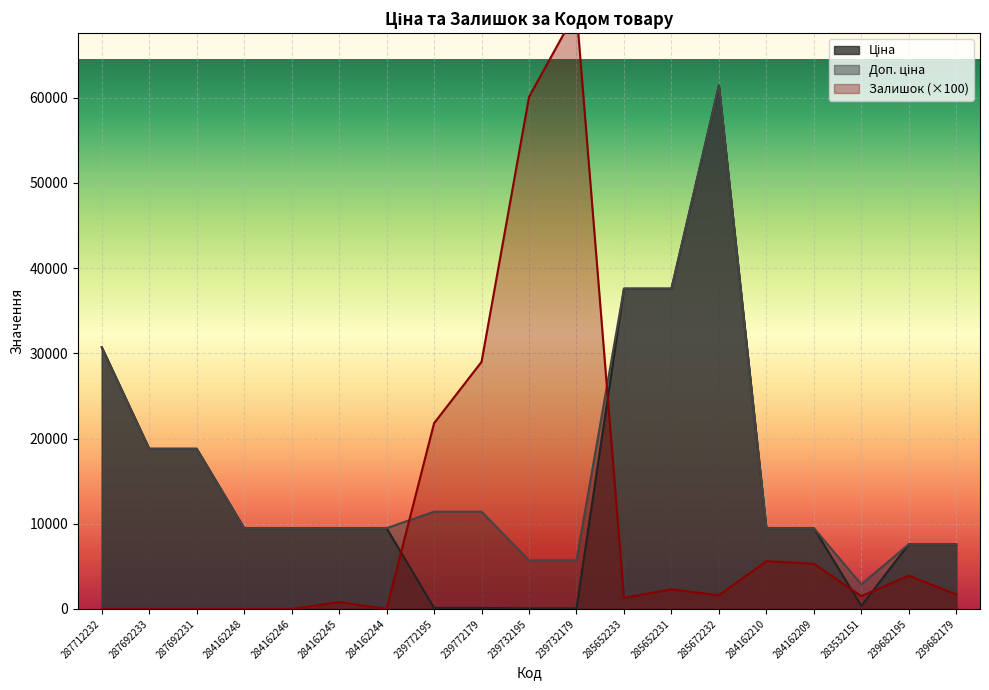

What are all the series names shown in the legend?

Ціна, Доп. ціна, Залишок